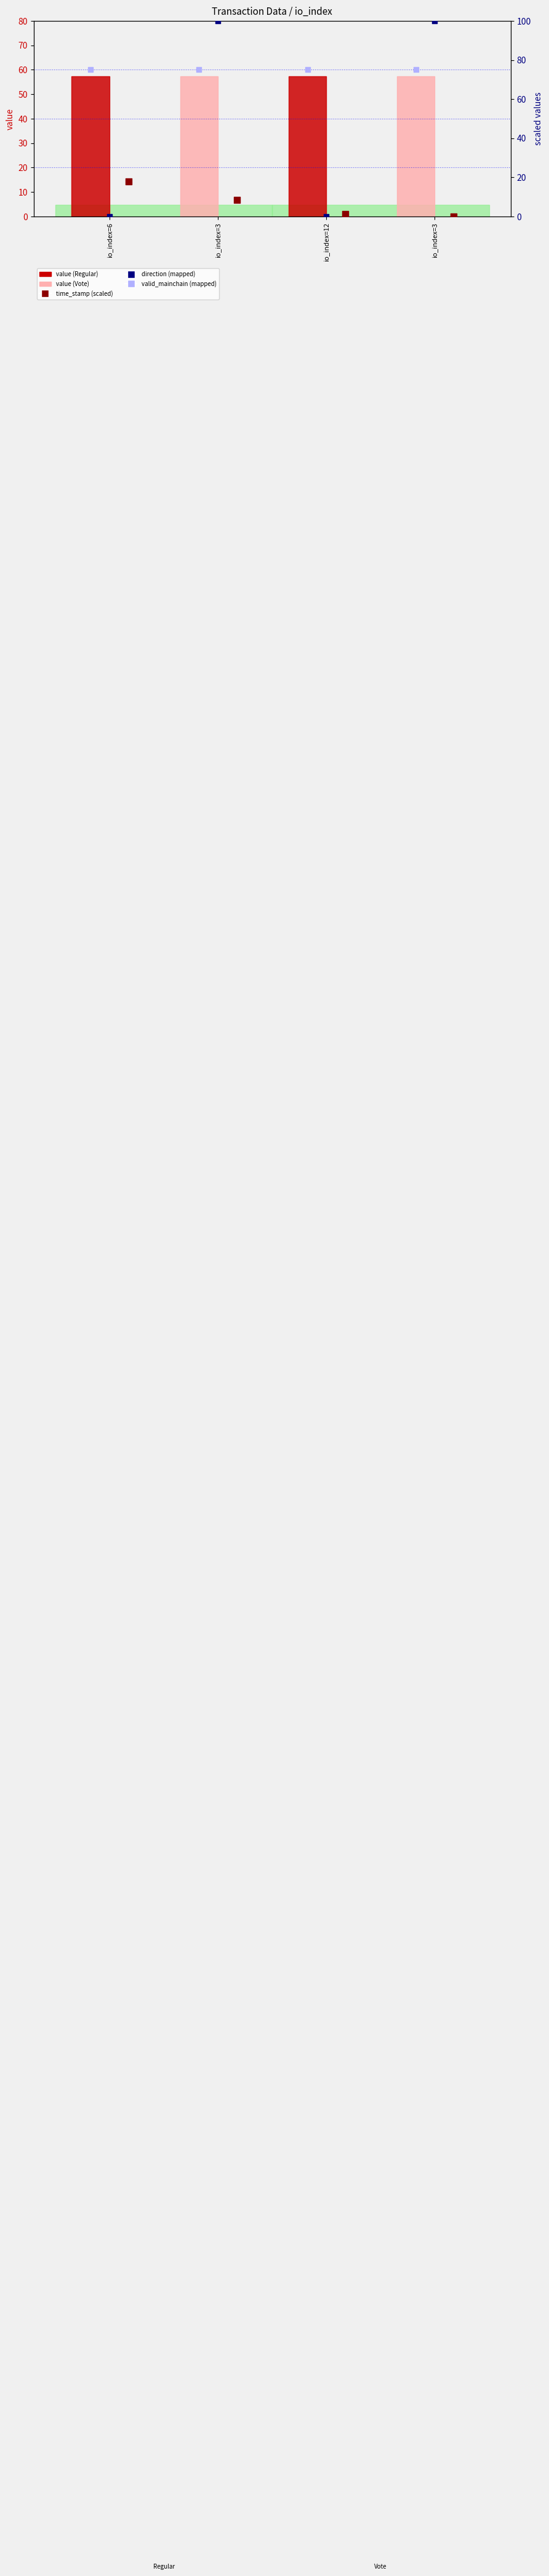

Which series has the largest total across all categories?

valid_mainchain (mapped)